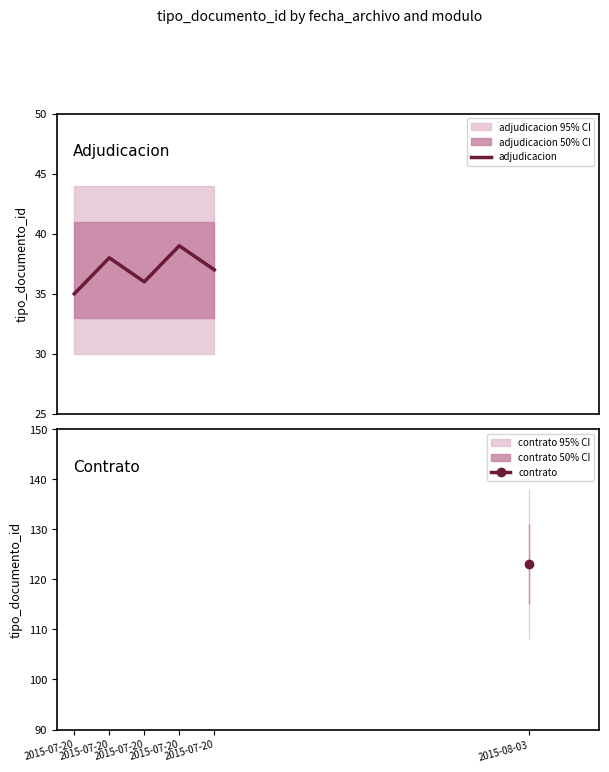

What is the sum of the values at 2015-07-20 and 2015-07-20?

72